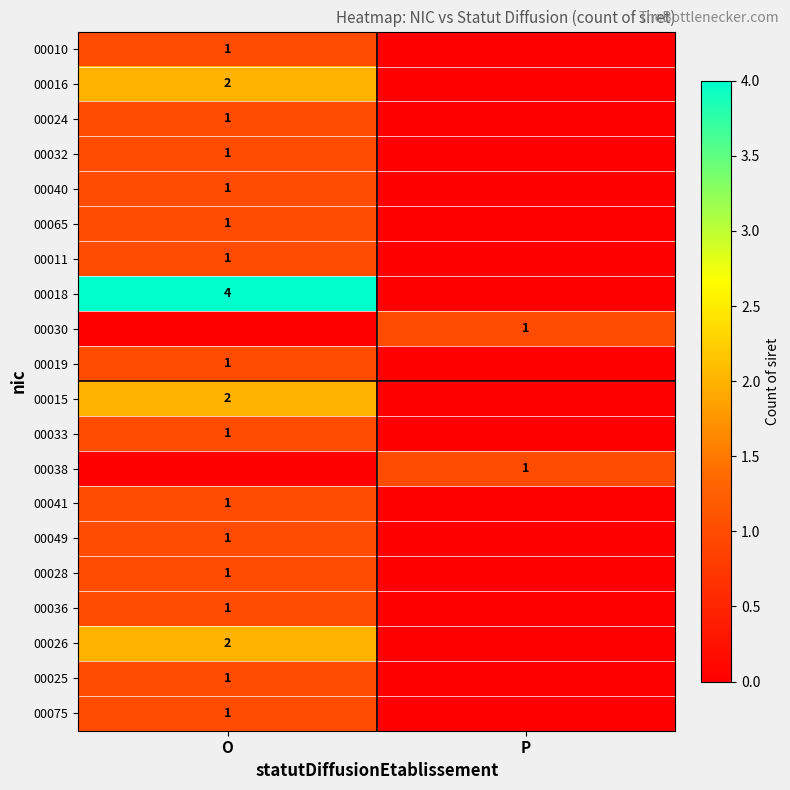

True or false: 00010 has a value of 0 at O.

False